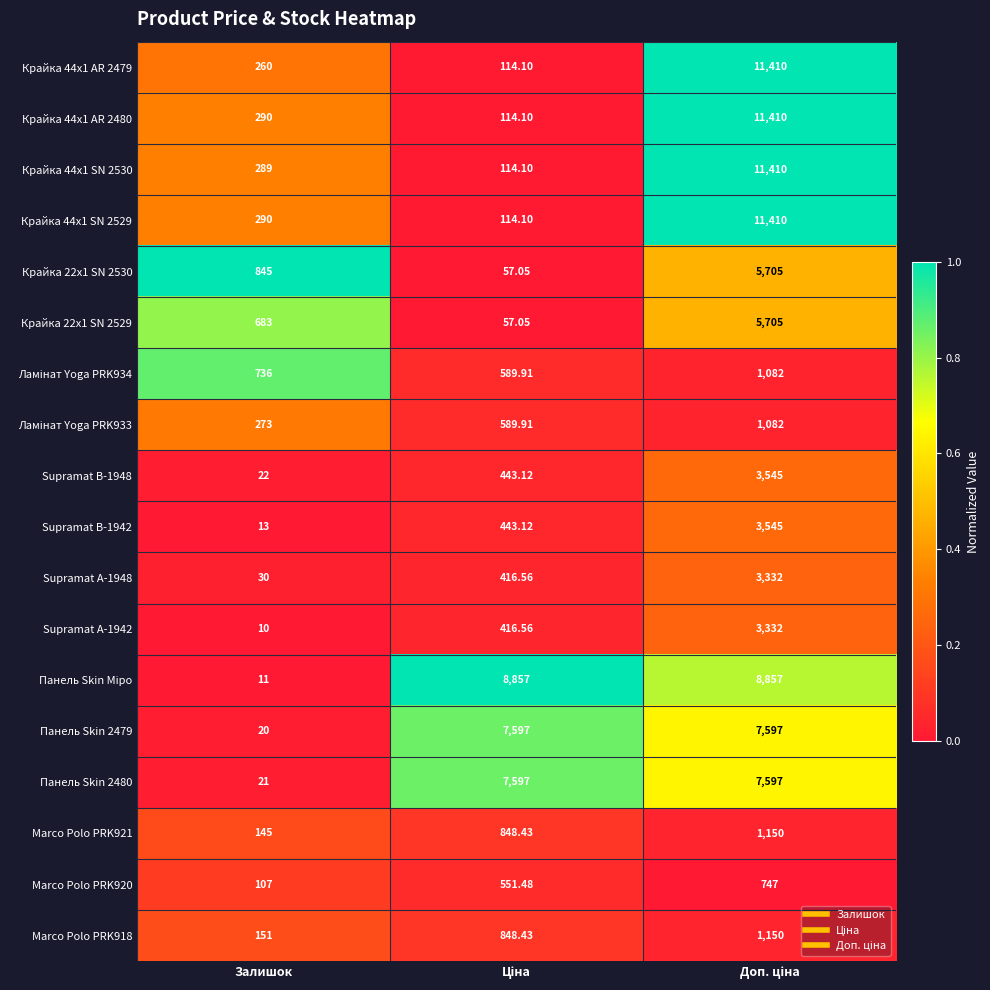

Where is Крайка 22x1 SN 2530 nearest to the value 2881?

Залишок